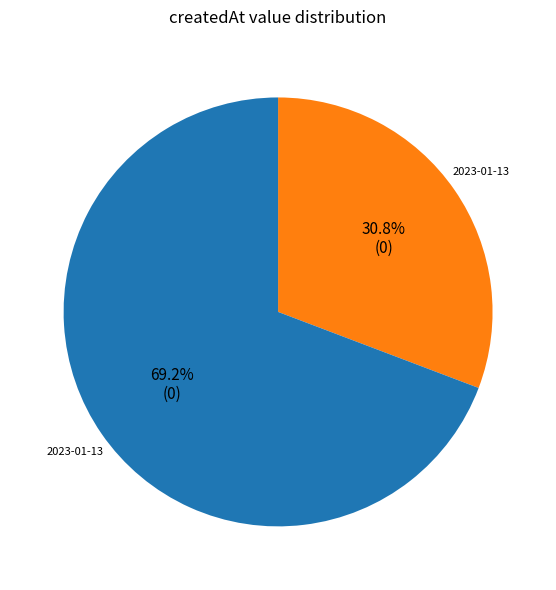

Does any single category account for the majority?

Yes